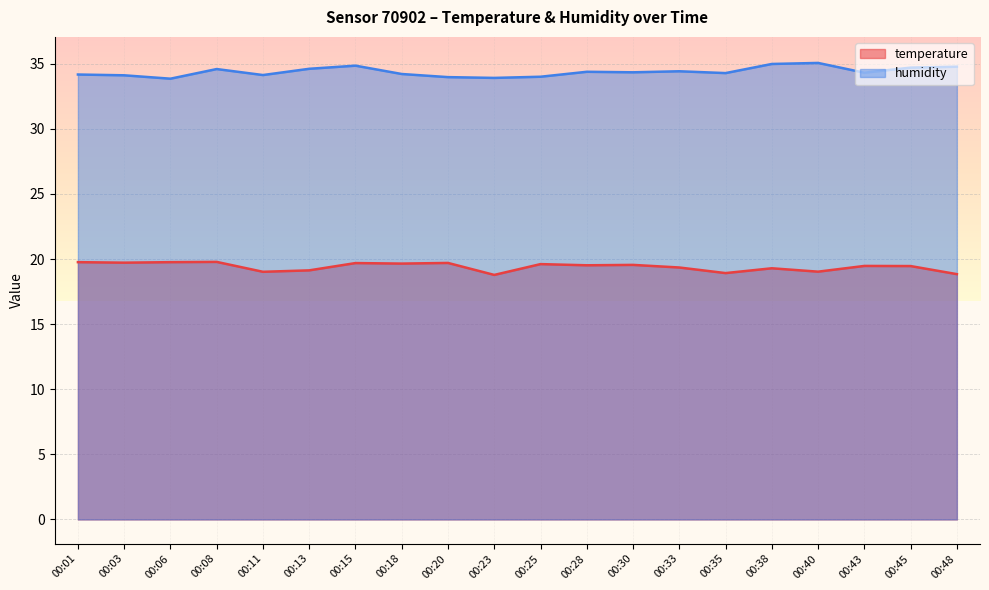

What is the maximum value shown in the chart?

35.1